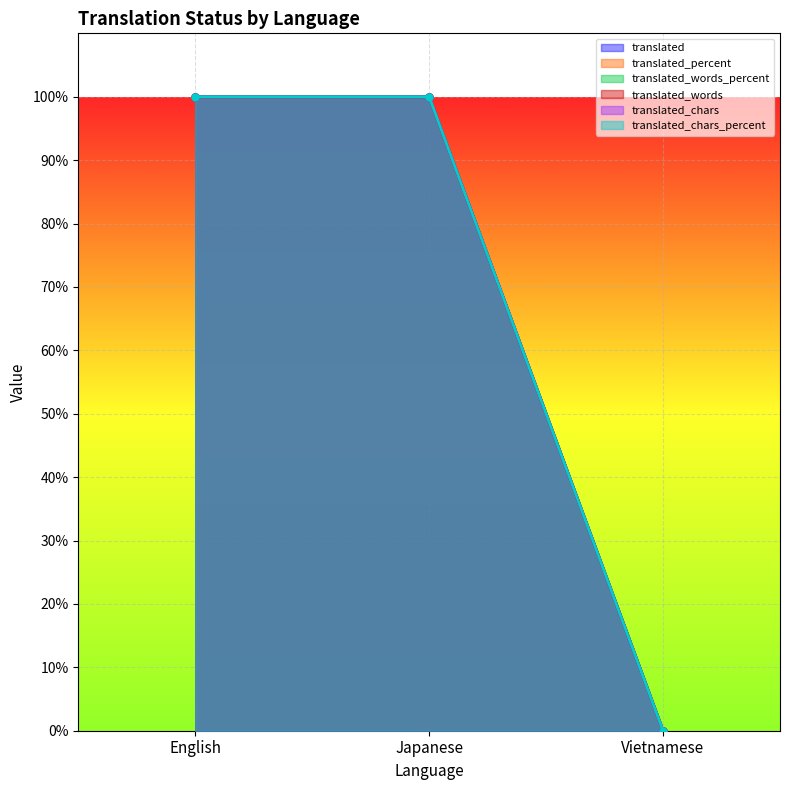

Which series has the largest range (max minus min)?

translated